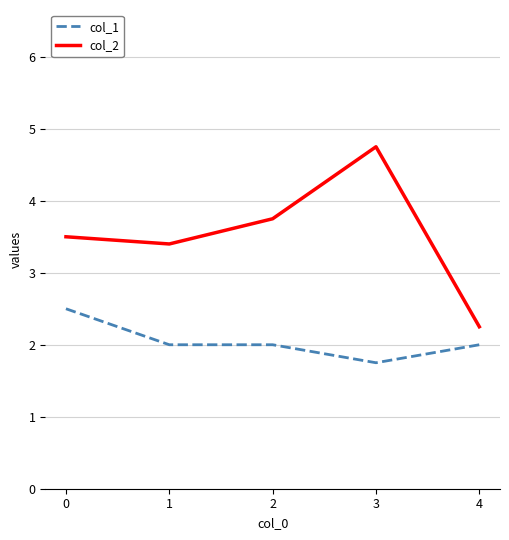

True or false: col_2 and col_1 cross at least once.

False